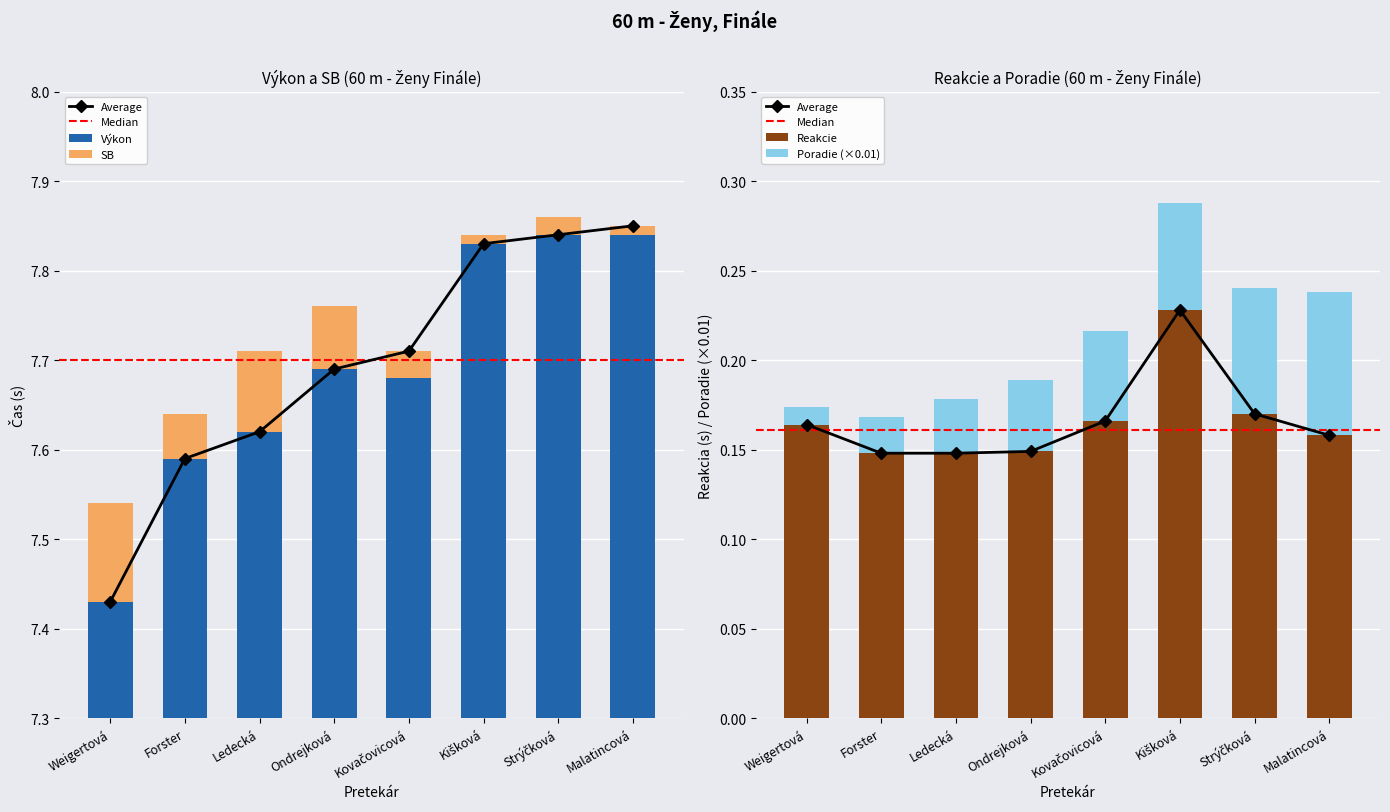

What position from the right is Strýčková?

2